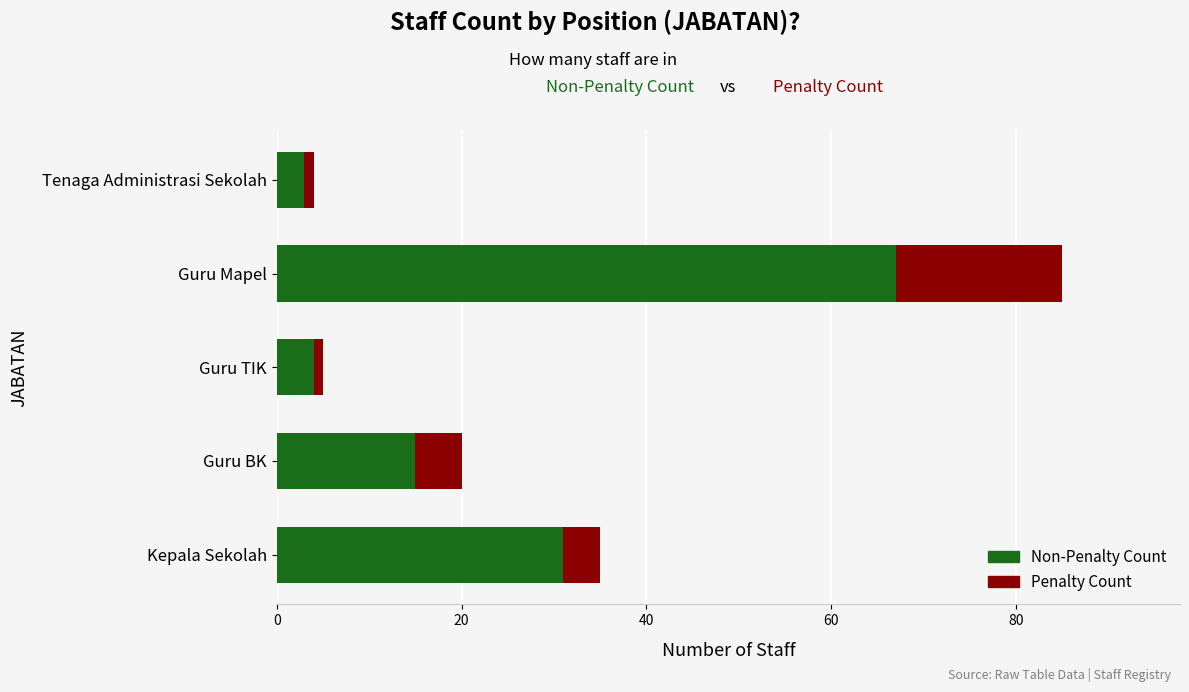

At which category is the sum across all series the highest?

Guru Mapel